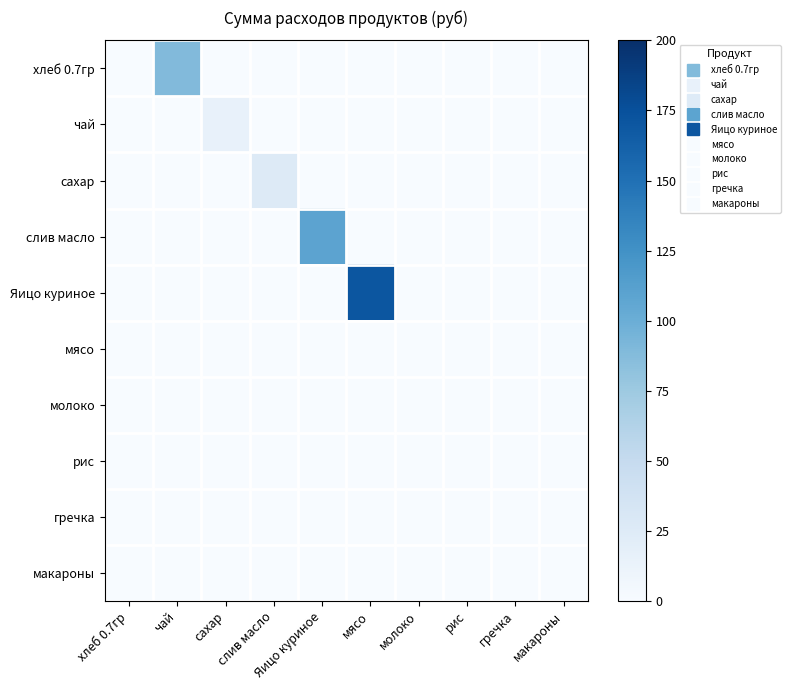

Reading left to right, transcribe all the data shown in this chart.

хлеб 0.7гр: хлеб 0.7гр=0.0	чай=88.6	сахар=0.0	слив масло=0.0	Яицо куриное=0.0	мясо=0.0	молоко=0.0	рис=0.0	гречка=0.0	макароны=0.0
чай: хлеб 0.7гр=0.0	чай=0.0	сахар=15.5	слив масло=0.0	Яицо куриное=0.0	мясо=0.0	молоко=0.0	рис=0.0	гречка=0.0	макароны=0.0
сахар: хлеб 0.7гр=0.0	чай=0.0	сахар=0.0	слив масло=25.6	Яицо куриное=0.0	мясо=0.0	молоко=0.0	рис=0.0	гречка=0.0	макароны=0.0
слив масло: хлеб 0.7гр=0.0	чай=0.0	сахар=0.0	слив масло=0.0	Яицо куриное=108.8	мясо=0.0	молоко=0.0	рис=0.0	гречка=0.0	макароны=0.0
Яицо куриное: хлеб 0.7гр=0.0	чай=0.0	сахар=0.0	слив масло=0.0	Яицо куриное=0.0	мясо=170.5	молоко=0.0	рис=0.0	гречка=0.0	макароны=0.0
мясо: хлеб 0.7гр=0.0	чай=0.0	сахар=0.0	слив масло=0.0	Яицо куриное=0.0	мясо=0.0	молоко=0.0	рис=0.0	гречка=0.0	макароны=0.0
молоко: хлеб 0.7гр=0.0	чай=0.0	сахар=0.0	слив масло=0.0	Яицо куриное=0.0	мясо=0.0	молоко=0.0	рис=0.0	гречка=0.0	макароны=0.0
рис: хлеб 0.7гр=0.0	чай=0.0	сахар=0.0	слив масло=0.0	Яицо куриное=0.0	мясо=0.0	молоко=0.0	рис=0.0	гречка=0.0	макароны=0.0
гречка: хлеб 0.7гр=0.0	чай=0.0	сахар=0.0	слив масло=0.0	Яицо куриное=0.0	мясо=0.0	молоко=0.0	рис=0.0	гречка=0.0	макароны=0.0
макароны: хлеб 0.7гр=0.0	чай=0.0	сахар=0.0	слив масло=0.0	Яицо куриное=0.0	мясо=0.0	молоко=0.0	рис=0.0	гречка=0.0	макароны=0.0